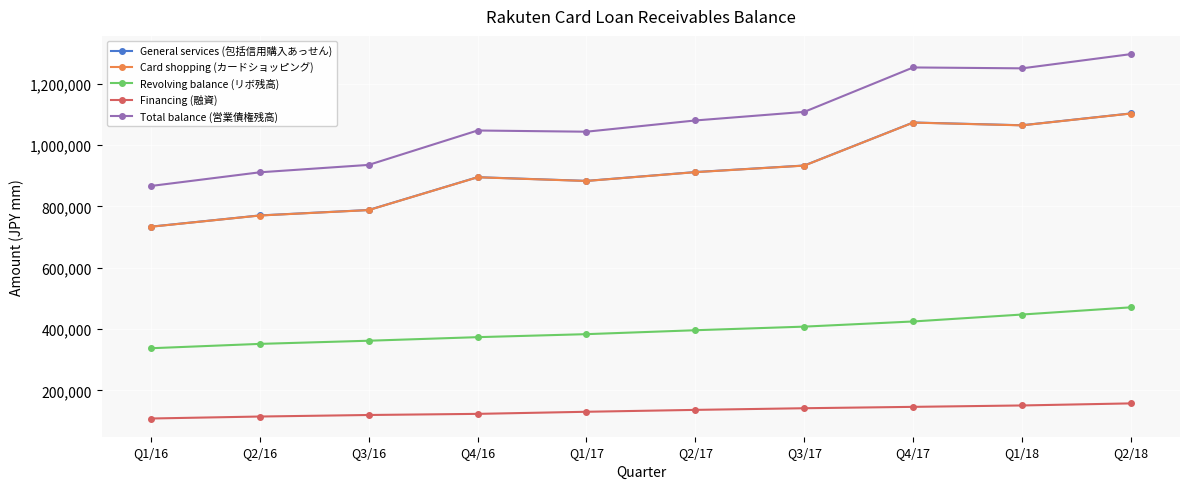

Does the chart display data point markers on the line(s)?

Yes